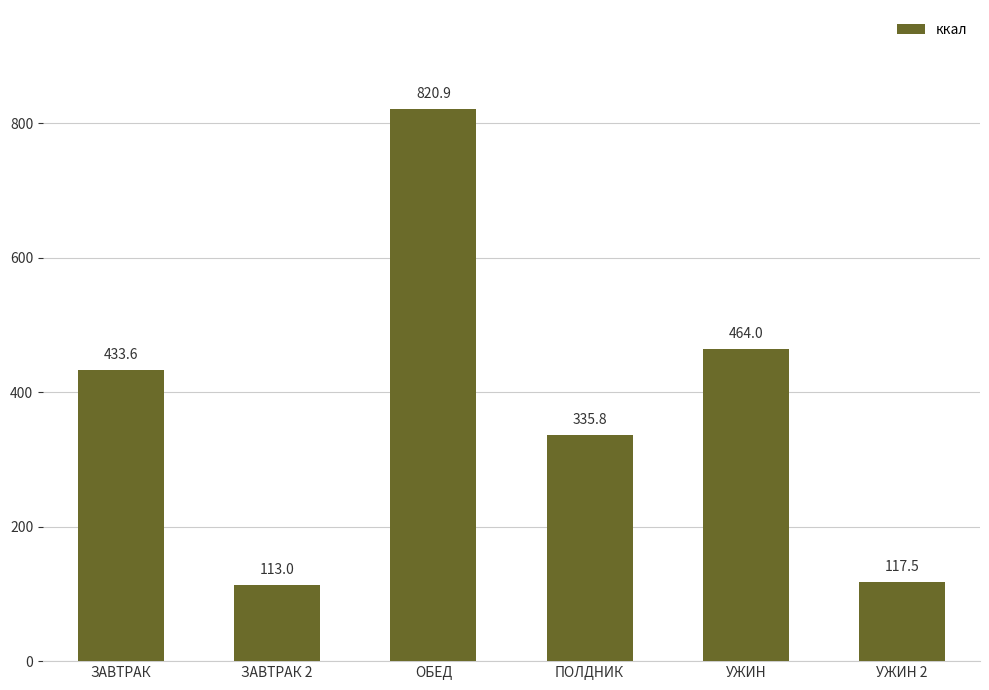

What is the smallest value displayed?

113.0